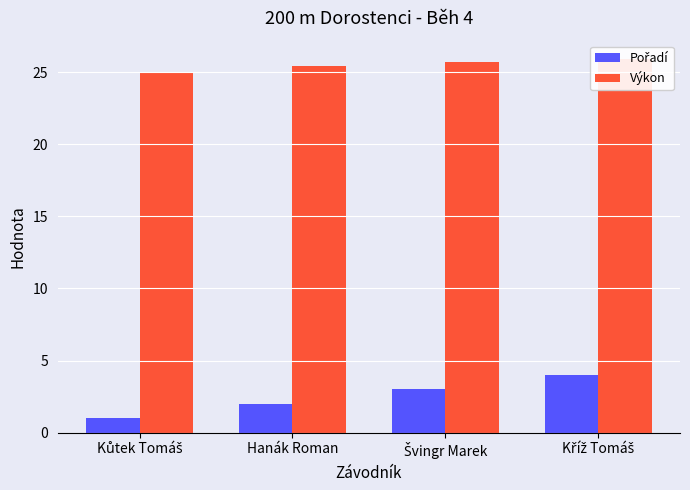

Reading left to right, extract all data points from this chart.

Pořadí: Kůtek Tomáš=1.0	Hanák Roman=2.0	Švingr Marek=3.0	Kříž Tomáš=4.0
Výkon: Kůtek Tomáš=25.0	Hanák Roman=25.4	Švingr Marek=25.7	Kříž Tomáš=25.9